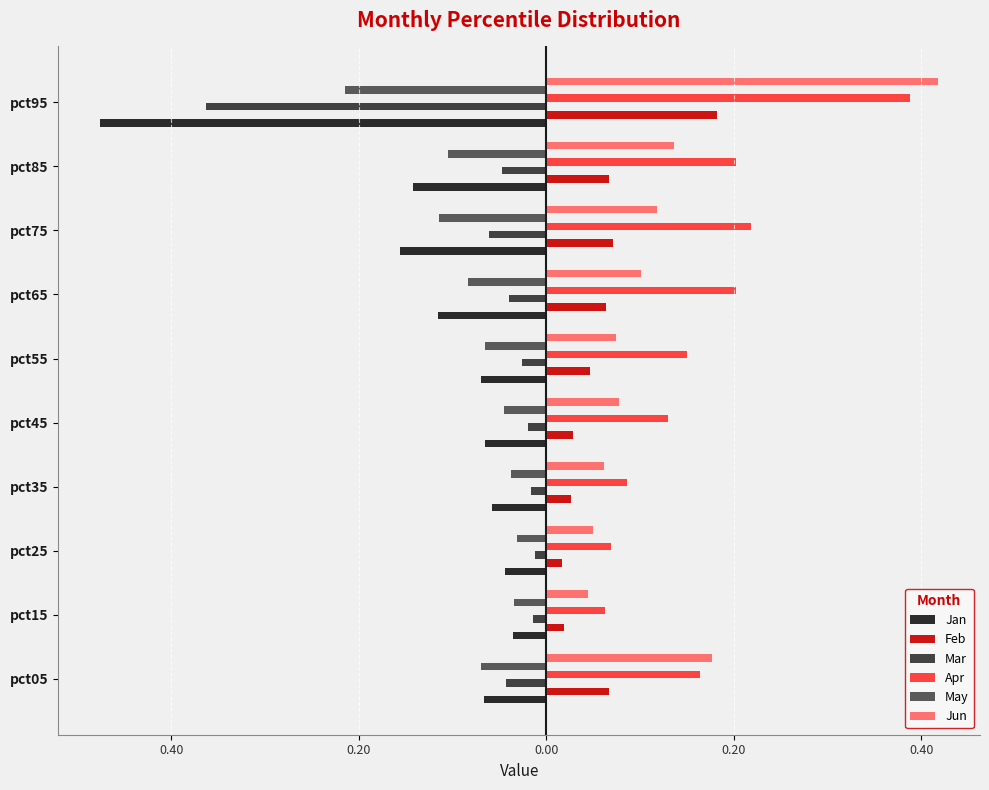

What are all the series names shown in the legend?

Jan, Feb, Mar, Apr, May, Jun